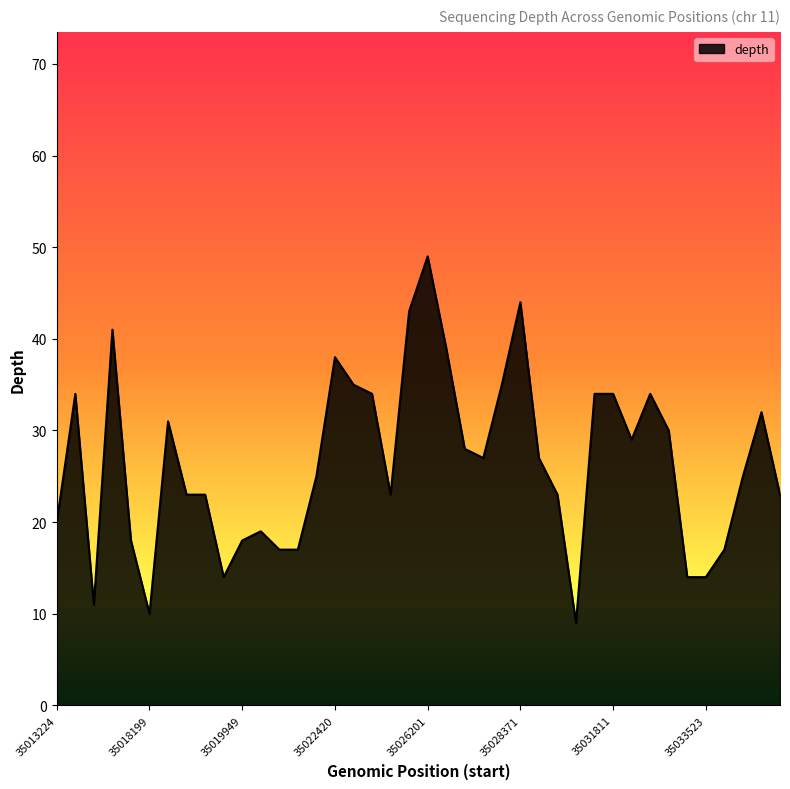

What is the average value?

27